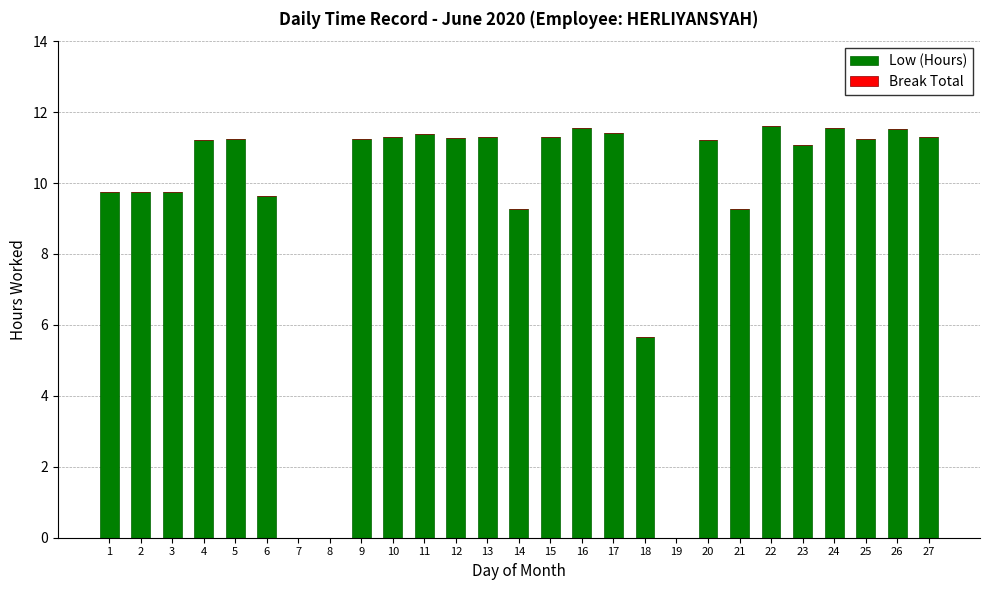

What is the sum of all values?

255.8